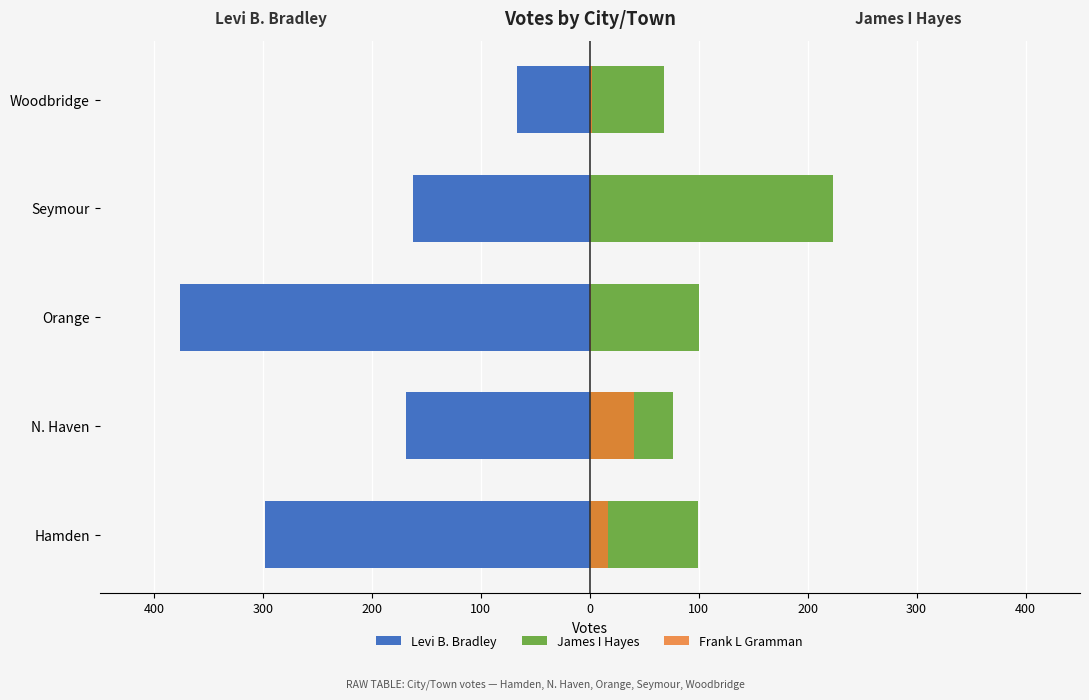

Between N. Haven and Orange, which is larger?

N. Haven